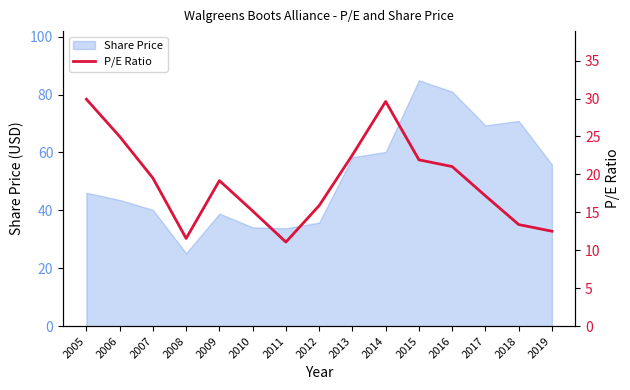

At which label is the value closest to 20?

2007